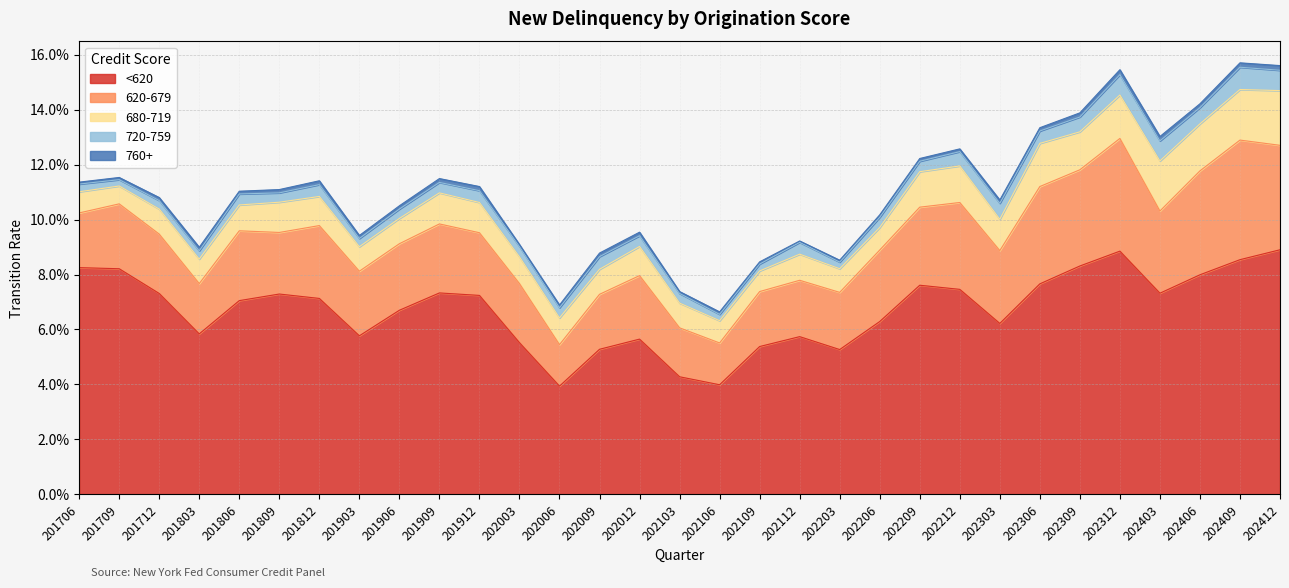

Reading right to left, extract all data points from this chart.

<620: 202412=0.1	202409=0.1	202406=0.1	202403=0.1	202312=0.1	202309=0.1	202306=0.1	202303=0.1	202212=0.1	202209=0.1	202206=0.1	202203=0.1	202112=0.1	202109=0.1	202106=0.0	202103=0.0	202012=0.1	202009=0.1	202006=0.0	202003=0.1	201912=0.1	201909=0.1	201906=0.1	201903=0.1	201812=0.1	201809=0.1	201806=0.1	201803=0.1	201712=0.1	201709=0.1	201706=0.1
620-679: 202412=0.0	202409=0.0	202406=0.0	202403=0.0	202312=0.0	202309=0.0	202306=0.0	202303=0.0	202212=0.0	202209=0.0	202206=0.0	202203=0.0	202112=0.0	202109=0.0	202106=0.0	202103=0.0	202012=0.0	202009=0.0	202006=0.0	202003=0.0	201912=0.0	201909=0.0	201906=0.0	201903=0.0	201812=0.0	201809=0.0	201806=0.0	201803=0.0	201712=0.0	201709=0.0	201706=0.0
680-719: 202412=0.0	202409=0.0	202406=0.0	202403=0.0	202312=0.0	202309=0.0	202306=0.0	202303=0.0	202212=0.0	202209=0.0	202206=0.0	202203=0.0	202112=0.0	202109=0.0	202106=0.0	202103=0.0	202012=0.0	202009=0.0	202006=0.0	202003=0.0	201912=0.0	201909=0.0	201906=0.0	201903=0.0	201812=0.0	201809=0.0	201806=0.0	201803=0.0	201712=0.0	201709=0.0	201706=0.0
720-759: 202412=0.0	202409=0.0	202406=0.0	202403=0.0	202312=0.0	202309=0.0	202306=0.0	202303=0.0	202212=0.0	202209=0.0	202206=0.0	202203=0.0	202112=0.0	202109=0.0	202106=0.0	202103=0.0	202012=0.0	202009=0.0	202006=0.0	202003=0.0	201912=0.0	201909=0.0	201906=0.0	201903=0.0	201812=0.0	201809=0.0	201806=0.0	201803=0.0	201712=0.0	201709=0.0	201706=0.0
760+: 202412=0.0	202409=0.0	202406=0.0	202403=0.0	202312=0.0	202309=0.0	202306=0.0	202303=0.0	202212=0.0	202209=0.0	202206=0.0	202203=0.0	202112=0.0	202109=0.0	202106=0.0	202103=0.0	202012=0.0	202009=0.0	202006=0.0	202003=0.0	201912=0.0	201909=0.0	201906=0.0	201903=0.0	201812=0.0	201809=0.0	201806=0.0	201803=0.0	201712=0.0	201709=0.0	201706=0.0